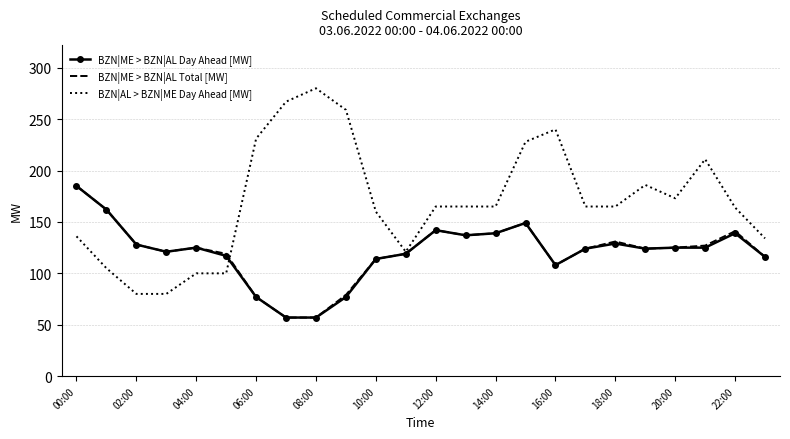

Which series has the largest total across all categories?

BZN|AL > BZN|ME Day Ahead [MW]